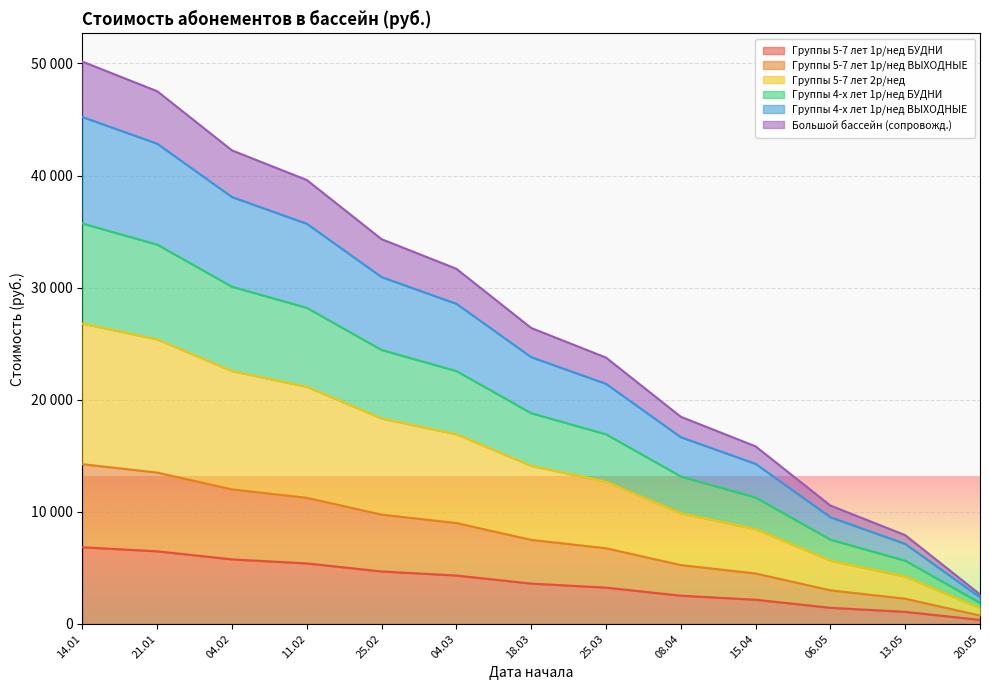

At which label does Группы 5-7 лет 1р/нед ВЫХОДНЫЕ first exceed 14100?

14.01